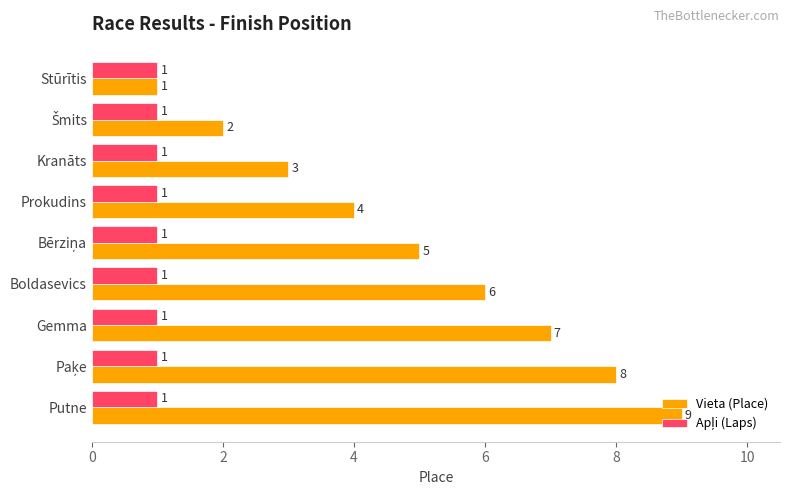

What is the greatest value displayed?

9